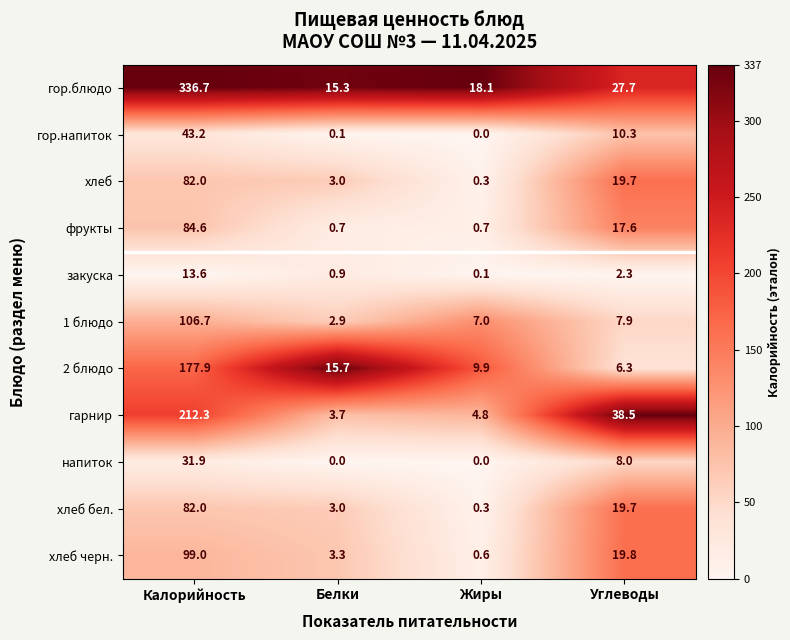

What is the minimum value for хлеб черн.?

0.6